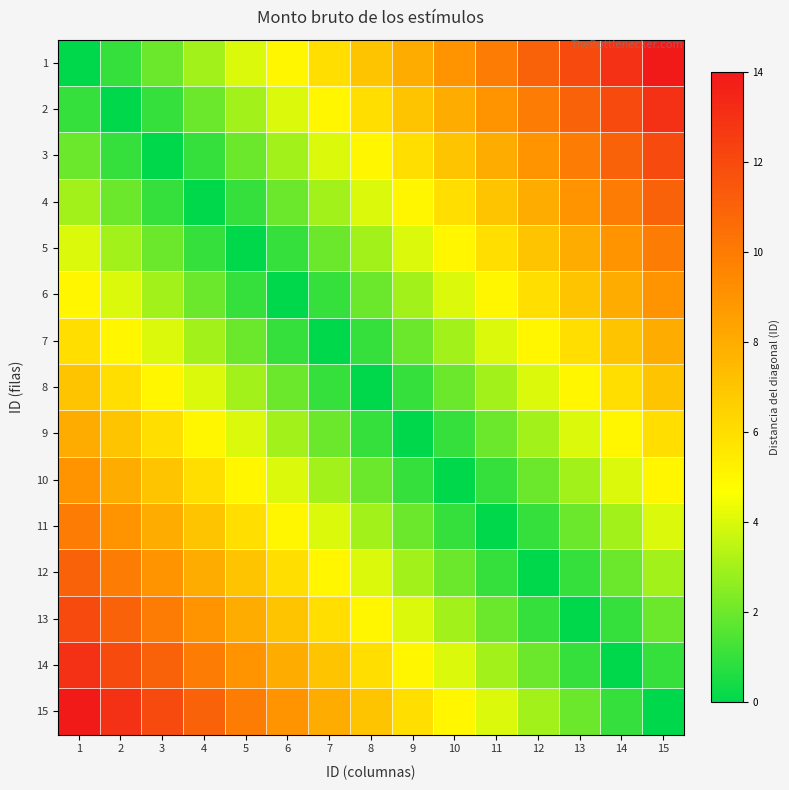

Reading left to right, extract all data points from this chart.

1: 1=0	2=1	3=2	4=3	5=4	6=5	7=6	8=7	9=8	10=9	11=10	12=11	13=12	14=13	15=14
2: 1=1	2=0	3=1	4=2	5=3	6=4	7=5	8=6	9=7	10=8	11=9	12=10	13=11	14=12	15=13
3: 1=2	2=1	3=0	4=1	5=2	6=3	7=4	8=5	9=6	10=7	11=8	12=9	13=10	14=11	15=12
4: 1=3	2=2	3=1	4=0	5=1	6=2	7=3	8=4	9=5	10=6	11=7	12=8	13=9	14=10	15=11
5: 1=4	2=3	3=2	4=1	5=0	6=1	7=2	8=3	9=4	10=5	11=6	12=7	13=8	14=9	15=10
6: 1=5	2=4	3=3	4=2	5=1	6=0	7=1	8=2	9=3	10=4	11=5	12=6	13=7	14=8	15=9
7: 1=6	2=5	3=4	4=3	5=2	6=1	7=0	8=1	9=2	10=3	11=4	12=5	13=6	14=7	15=8
8: 1=7	2=6	3=5	4=4	5=3	6=2	7=1	8=0	9=1	10=2	11=3	12=4	13=5	14=6	15=7
9: 1=8	2=7	3=6	4=5	5=4	6=3	7=2	8=1	9=0	10=1	11=2	12=3	13=4	14=5	15=6
10: 1=9	2=8	3=7	4=6	5=5	6=4	7=3	8=2	9=1	10=0	11=1	12=2	13=3	14=4	15=5
11: 1=10	2=9	3=8	4=7	5=6	6=5	7=4	8=3	9=2	10=1	11=0	12=1	13=2	14=3	15=4
12: 1=11	2=10	3=9	4=8	5=7	6=6	7=5	8=4	9=3	10=2	11=1	12=0	13=1	14=2	15=3
13: 1=12	2=11	3=10	4=9	5=8	6=7	7=6	8=5	9=4	10=3	11=2	12=1	13=0	14=1	15=2
14: 1=13	2=12	3=11	4=10	5=9	6=8	7=7	8=6	9=5	10=4	11=3	12=2	13=1	14=0	15=1
15: 1=14	2=13	3=12	4=11	5=10	6=9	7=8	8=7	9=6	10=5	11=4	12=3	13=2	14=1	15=0